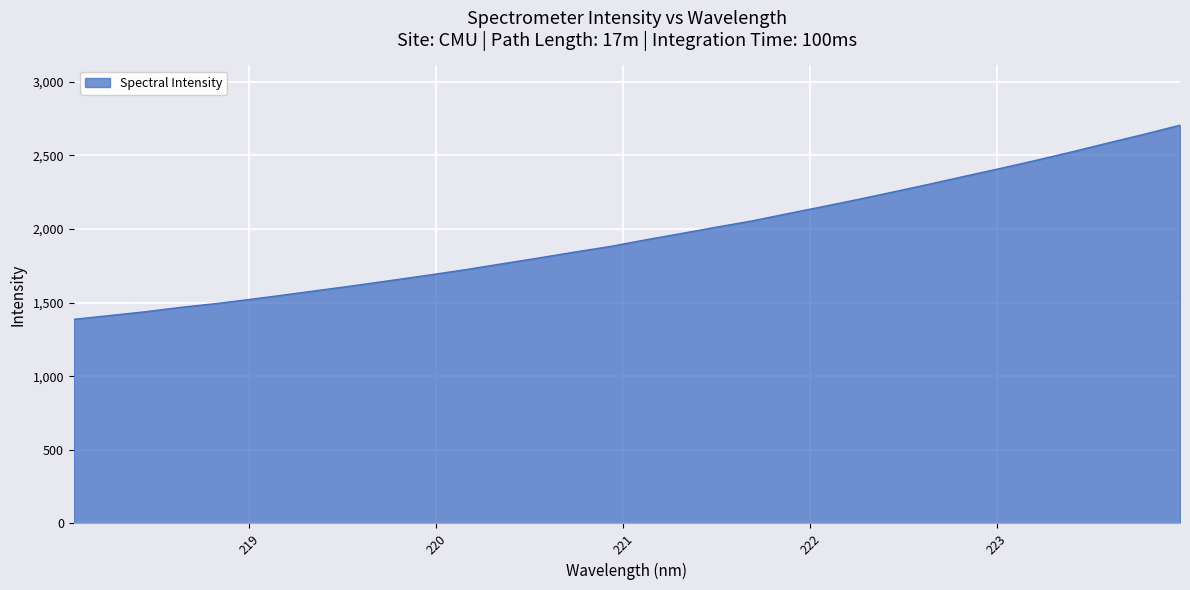

What is the difference between the maximum and minimum values?

1317.9